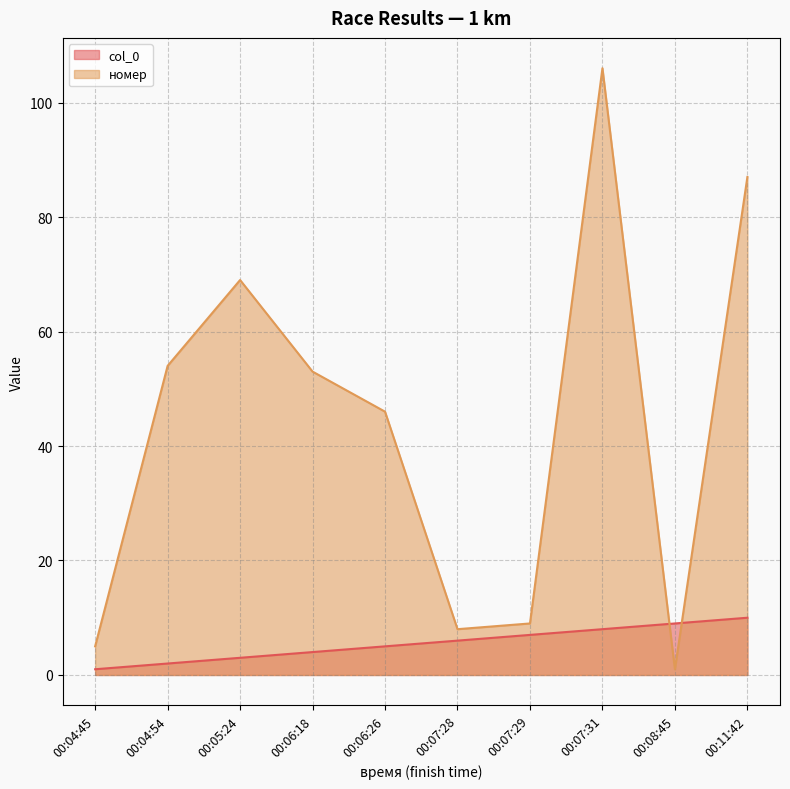

What is the sum of the номер values at 00:07:29 and 00:08:45?

10